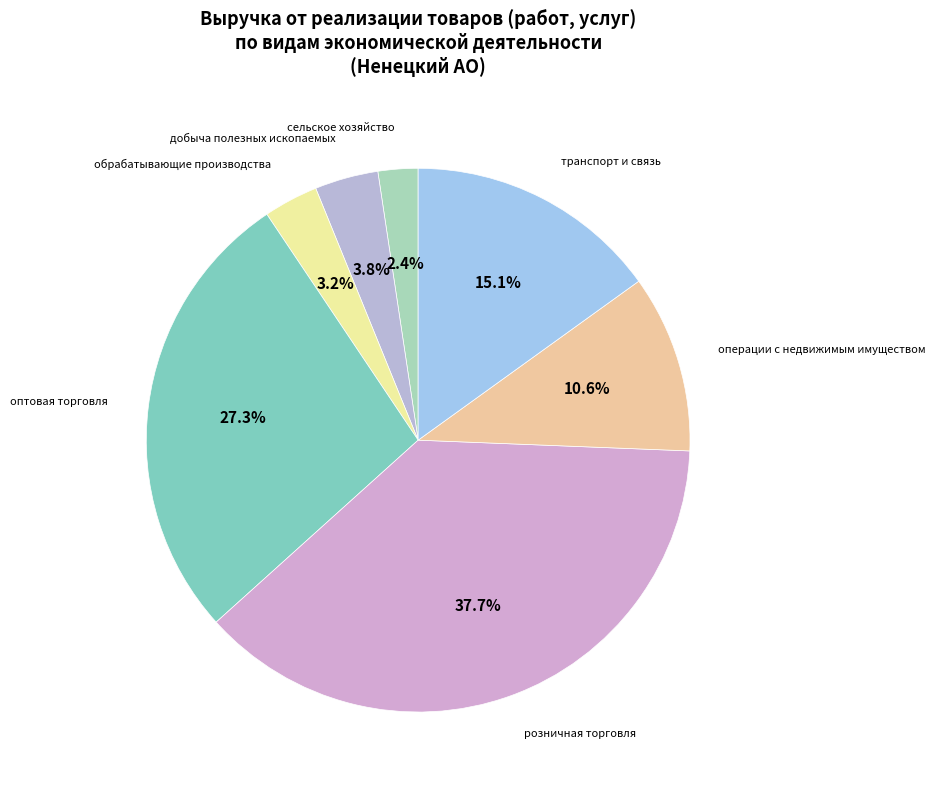

How much of the chart is everything except добыча полезных ископаемых?

96.2%